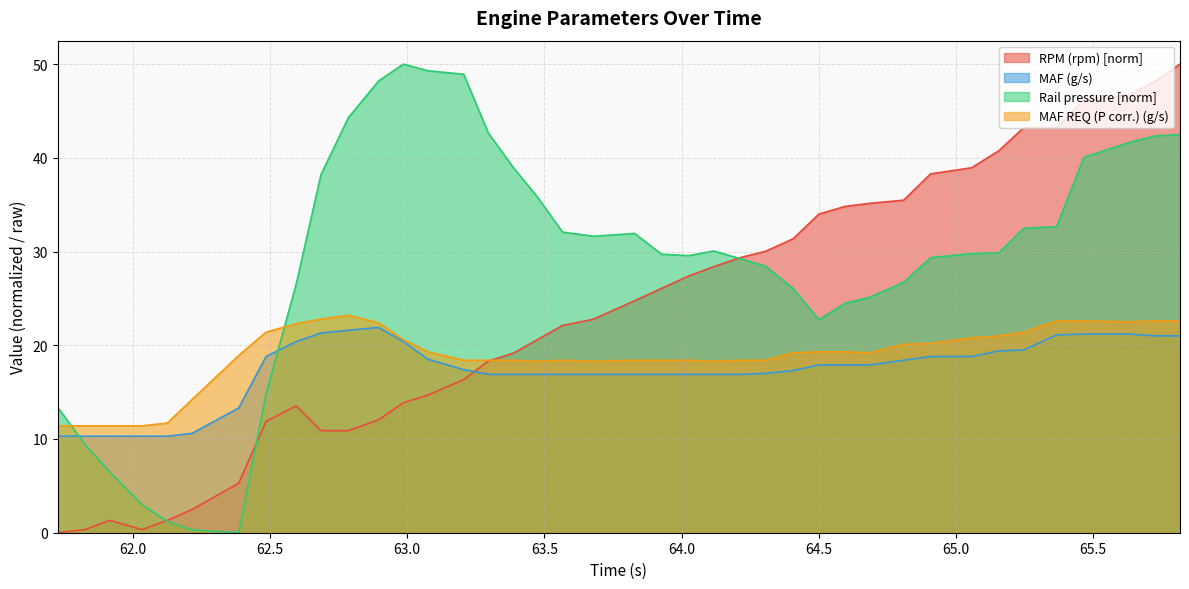

Rank the categories by Rail pressure mean 1 (PSI) value from lowest to highest.

62.386, 62.216, 62.126, 62.034, 61.916, 61.826, 61.727, 62.486, 64.5, 64.596, 64.686, 64.406, 62.596, 64.809, 64.306, 64.216, 64.907, 64.026, 63.927, 65.057, 65.156, 64.117, 63.678, 63.829, 63.566, 65.247, 65.366, 63.476, 62.686, 63.386, 65.466, 65.63, 65.726, 65.816, 63.296, 62.786, 62.896, 63.206, 63.076, 62.986